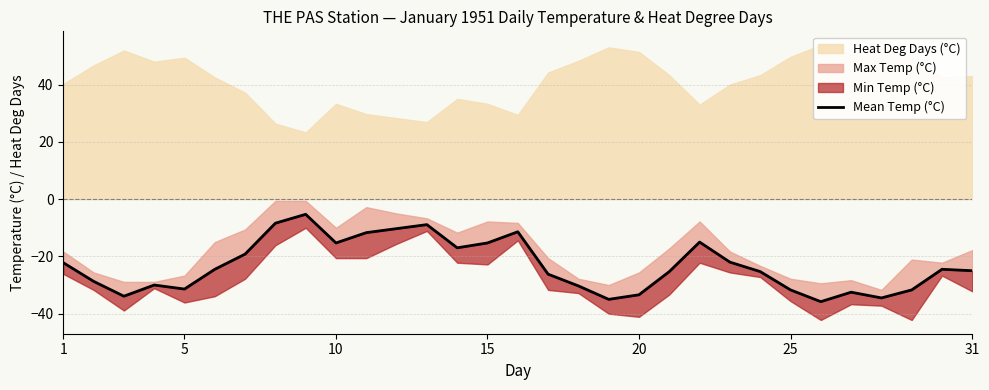

What is the label of the 31st point from the right?

1